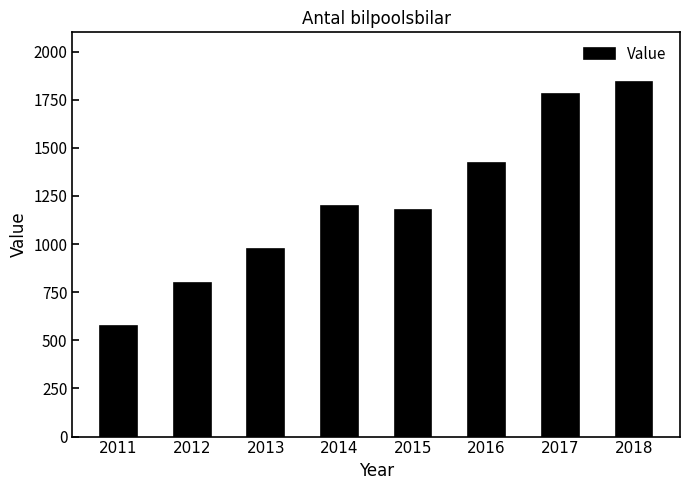

Approximately how many times larger is the value at 2013 compared to 2015?

0.8